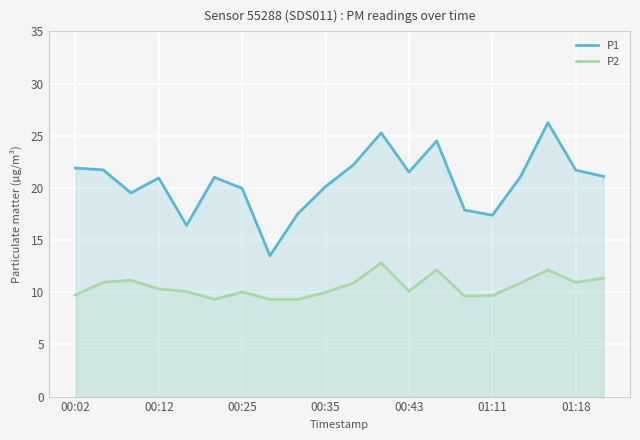

Is it true that P2 equals 10.3 at 00:12?

True